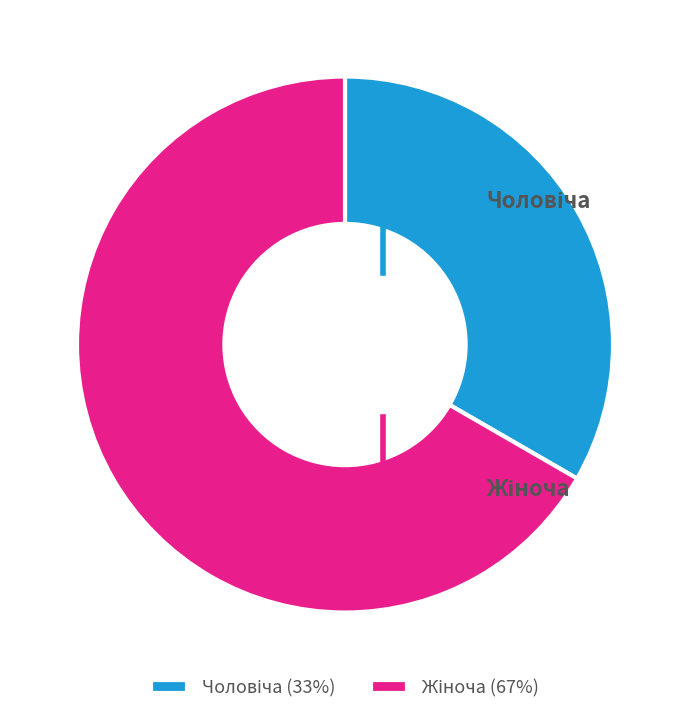

Is there a majority slice in this chart?

Yes